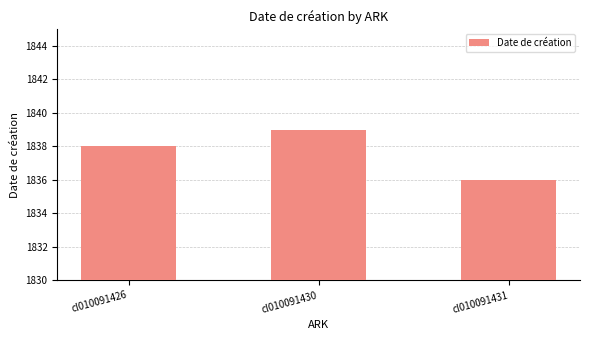

List the labels in order of value, smallest first.

cl010091431, cl010091426, cl010091430